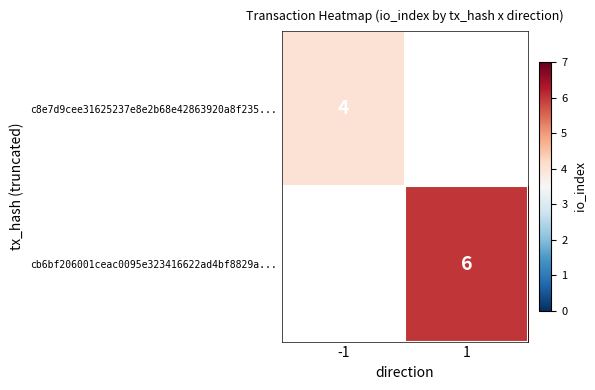

True or false: c8e7d9cee31625237e8e2b68e42863920a8f235... has a value of 5 at -1.

False